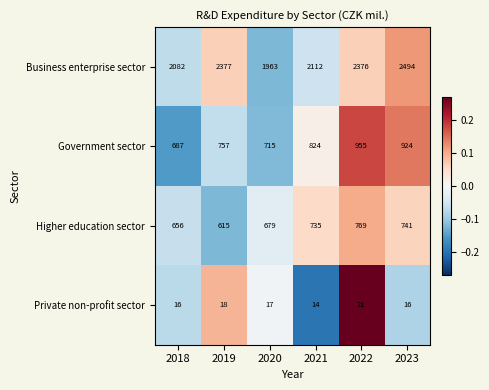

At how many categories does at least one series exceed 2157?

3